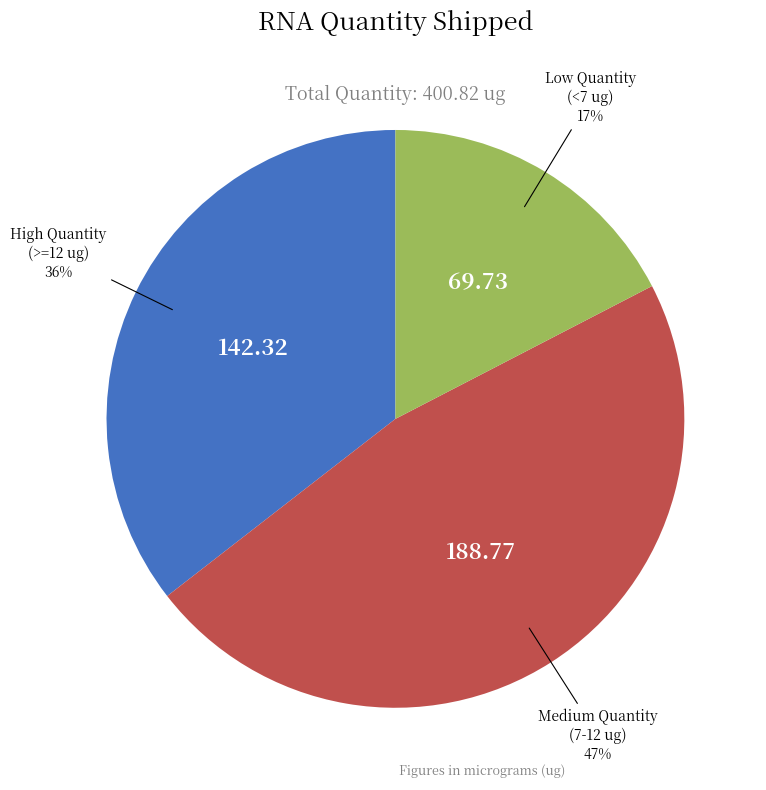

To the nearest percent, what is the average slice percentage?

33%